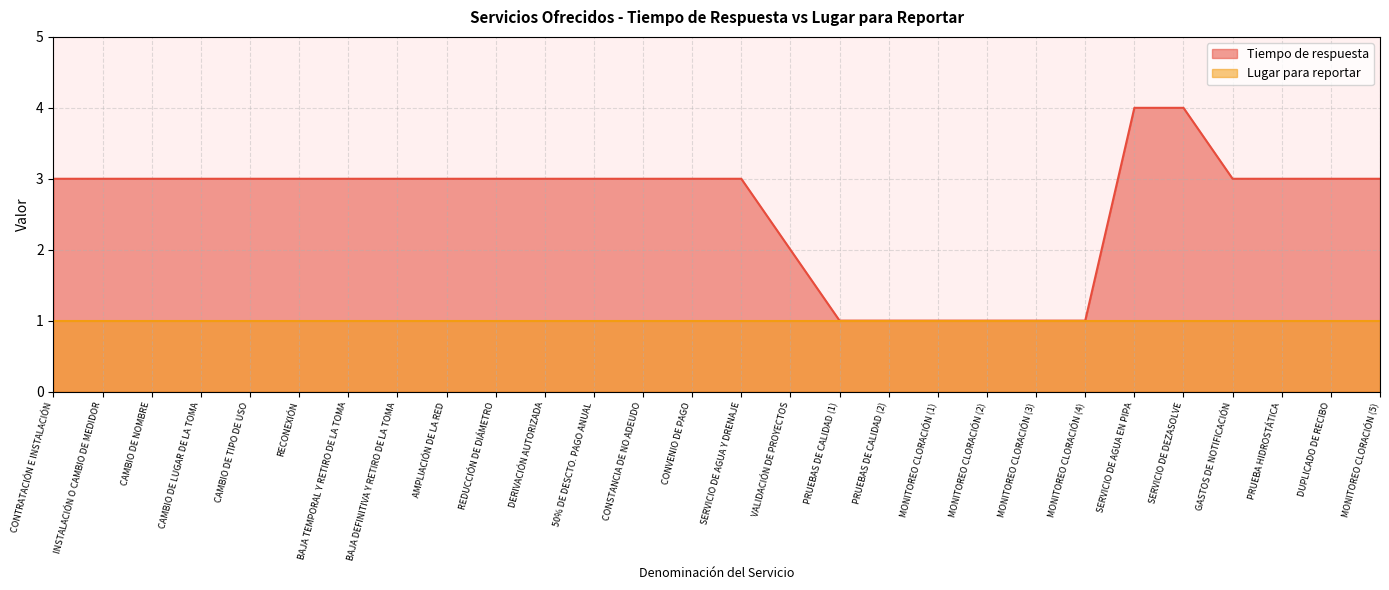

Between MONITOREO CLORACIÓN (2) and 50% DE DESCTO. PAGO ANUAL, which is larger?

50% DE DESCTO. PAGO ANUAL